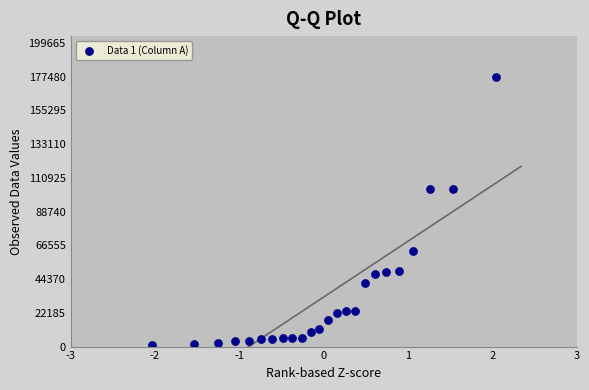

What is the range of Y values (max minus min)?

176436.0